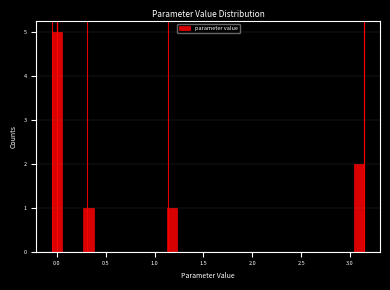

Around what value on the x-axis is the tallest bar? Give the approximate position of its centre, as read against the axis.

0.00